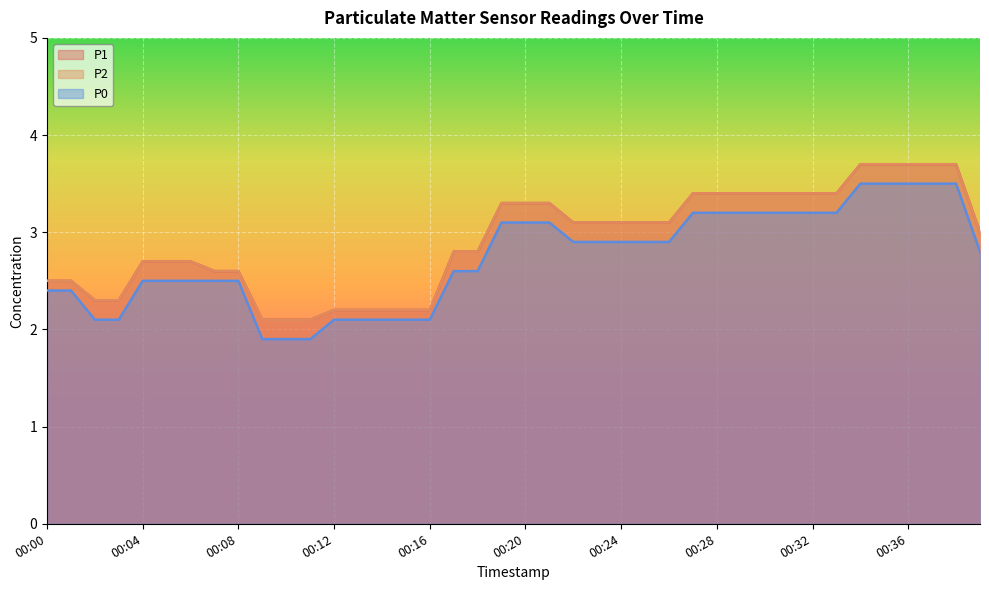

Which series has the largest total across all categories?

P1